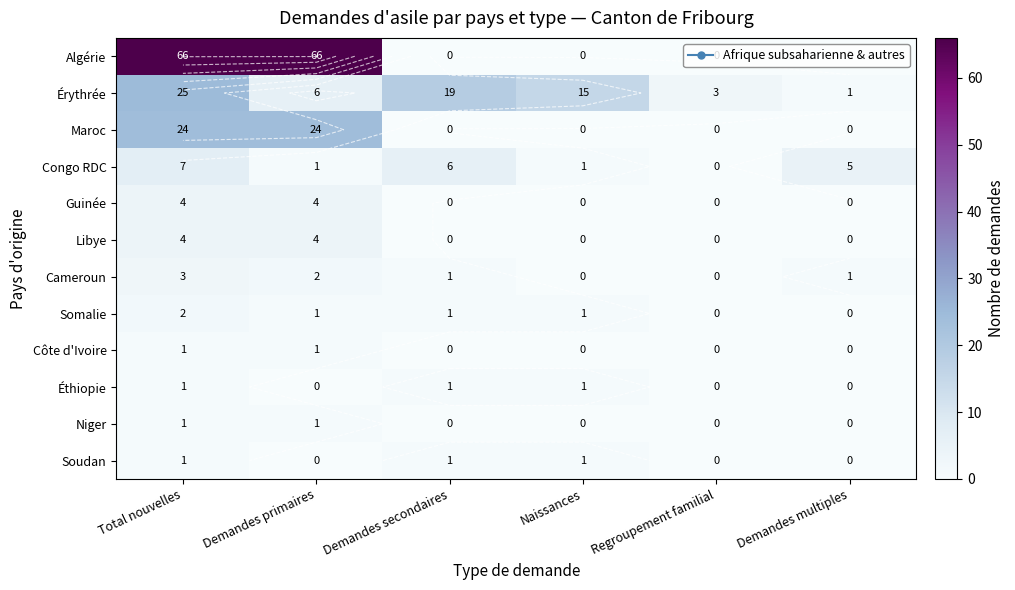

At which label does Maroc reach its minimum?

Demandes secondaires